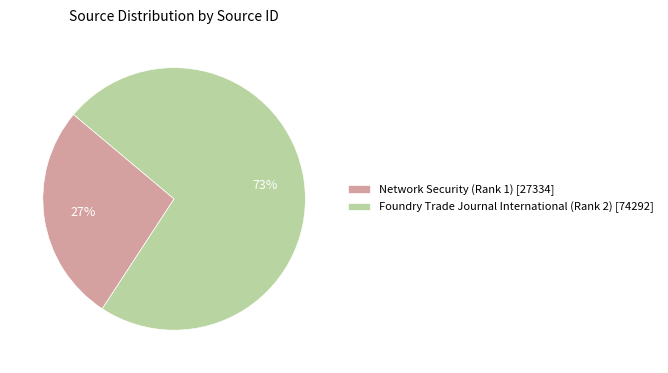

To the nearest percent, what is the difference between the Foundry Trade Journal International (Rank 2) and Network Security (Rank 1) slice percentages?

46%